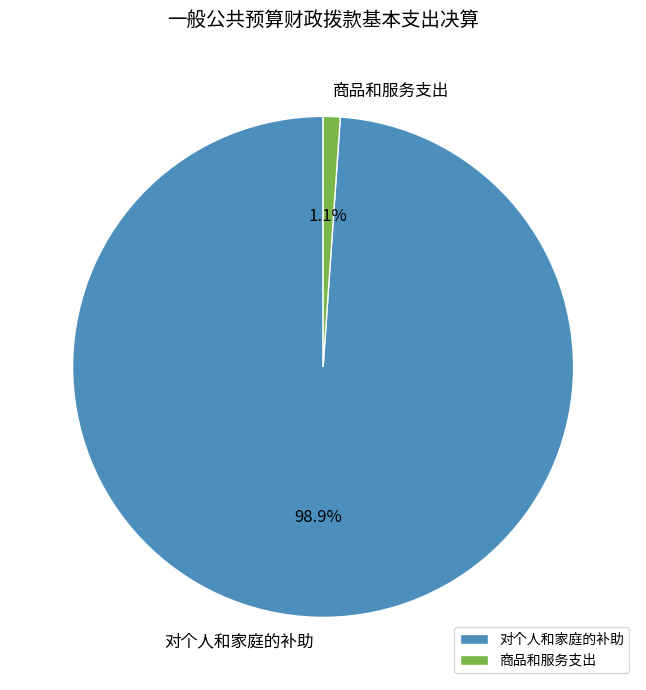

What percentage do 对个人和家庭的补助 and 商品和服务支出 together represent?

100.0%